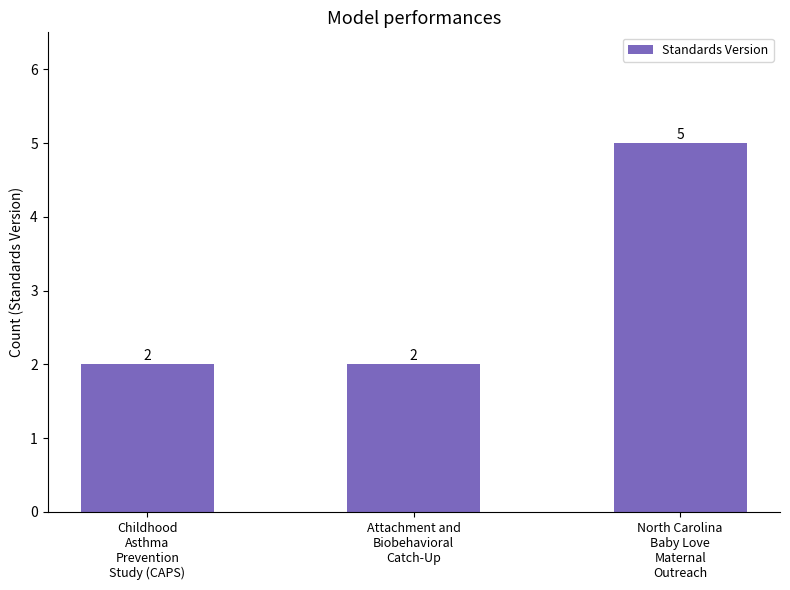

Reading right to left, extract all data points from this chart.

5	2	2